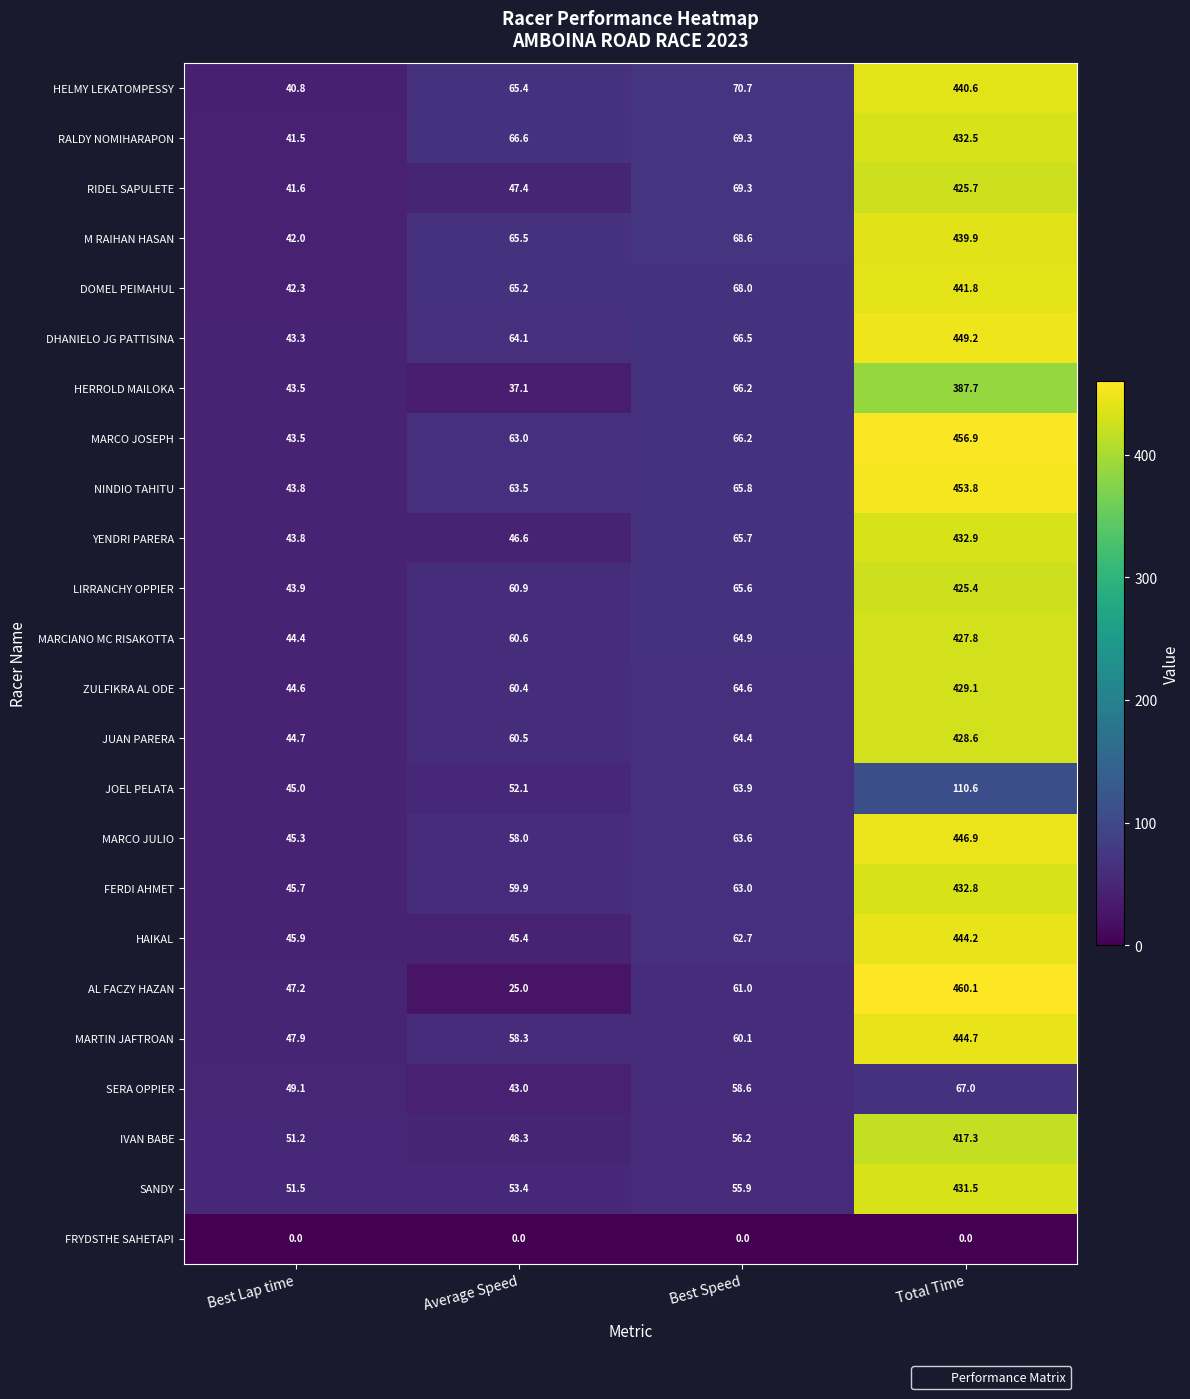

What is the difference between the second highest and second lowest values in the YENDRI PARERA series?

19.1